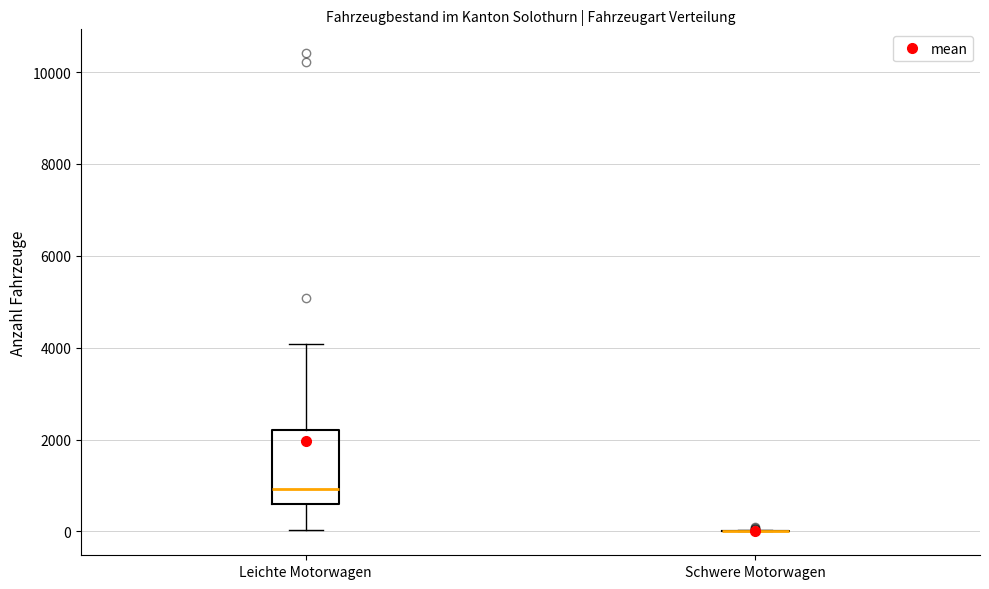

Reading left to right, transcribe this box plot: for each box, give where its median line is, the range the box spans, and where its two whiskers end, as read against the y-axis. The values are not printed on the chart, so give them approximately, as read against the axis.

Leichte Motorwagen: median 1000, box 600 to 2200, whiskers 0 to 4000
Schwere Motorwagen: box collapsed to a line at 0, whiskers 0 to 0